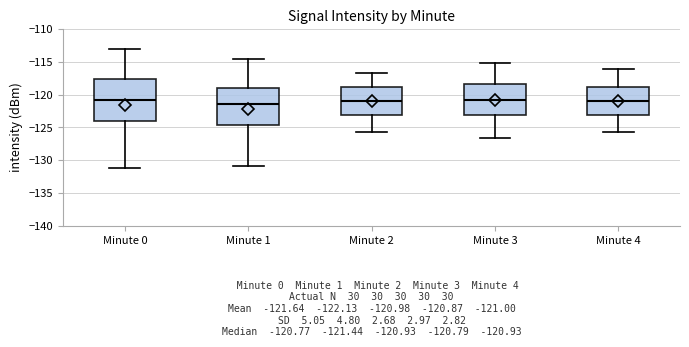

Which box's median line is the lowest?

Minute 1